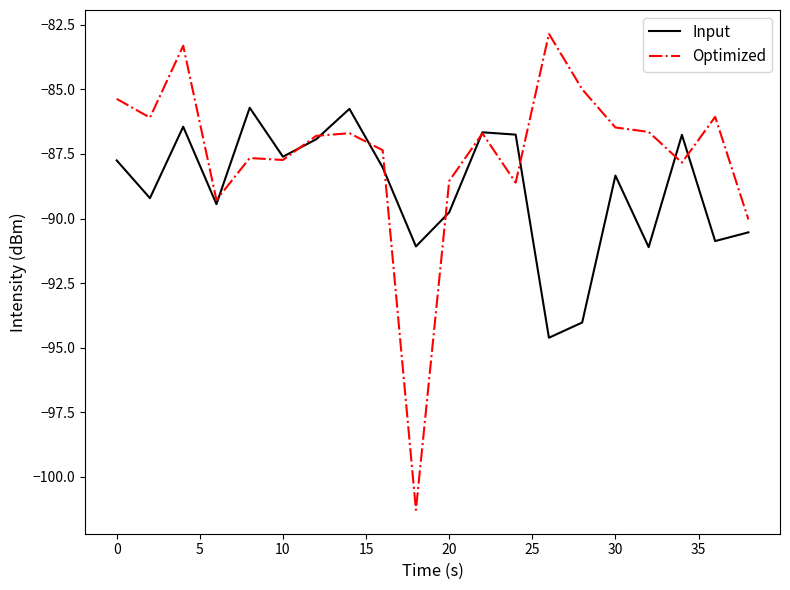

Which series has the largest range (max minus min)?

Optimized